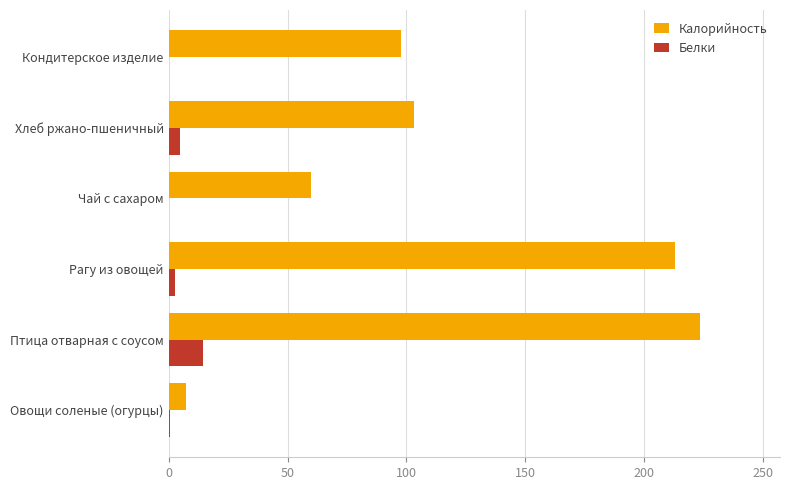

Which series has the largest total across all categories?

Калорийность